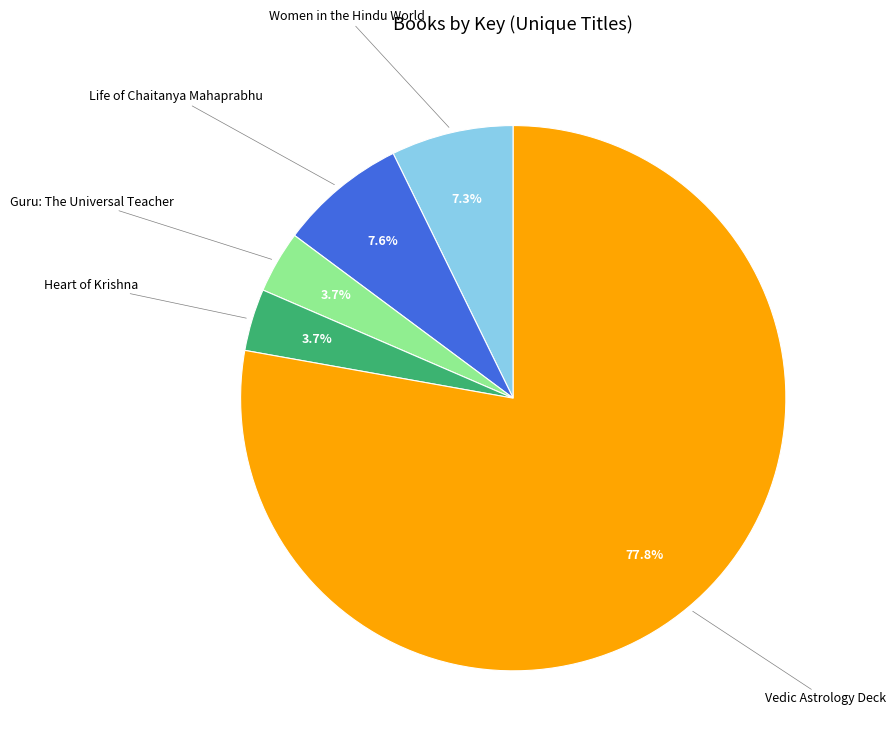

Is there any slice that represents more than half of the pie?

Yes